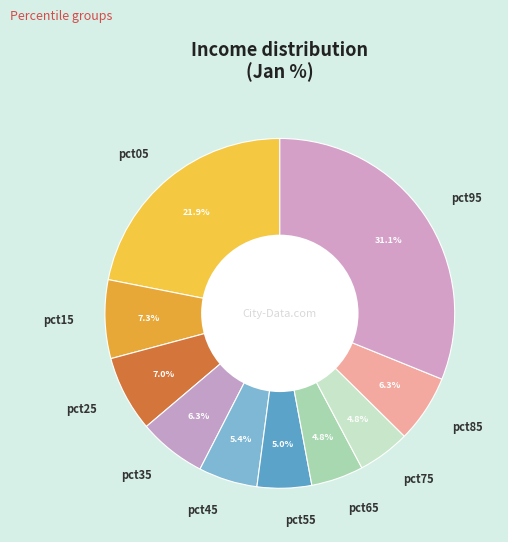

Does any single category account for the majority?

No